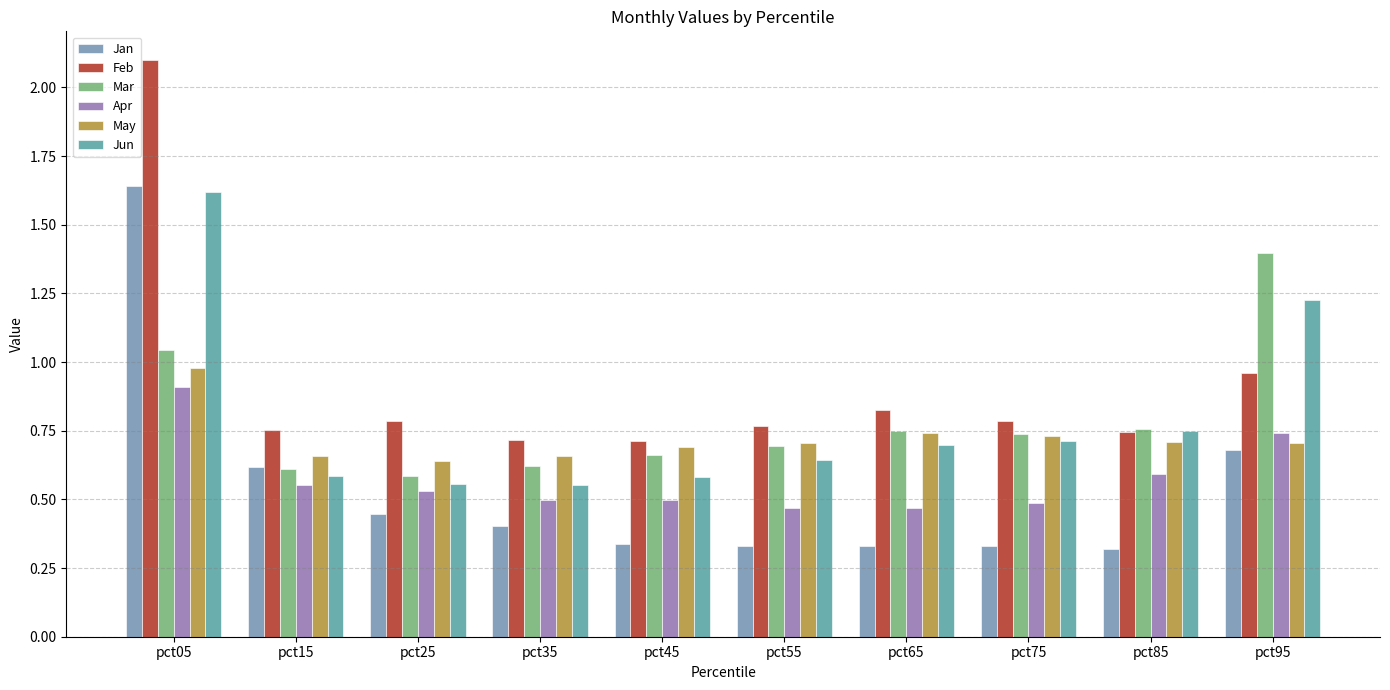

Read the Feb value at pct65.

0.8